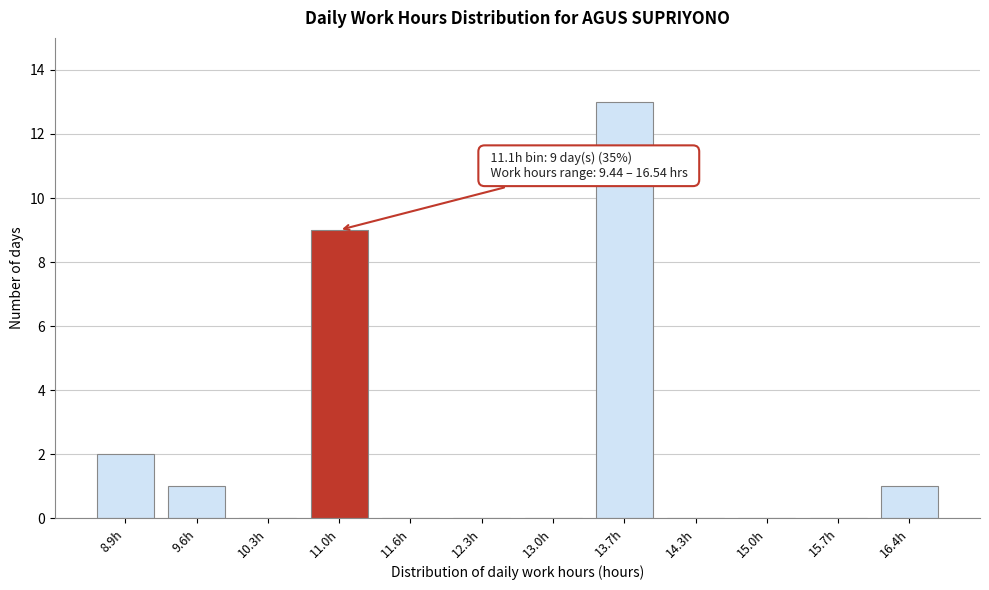

Reading right to left, transcribe all the data shown in this chart.

16.4h=1	15.7h=0	15.0h=0	14.3h=0	13.7h=13	13.0h=0	12.3h=0	11.6h=0	11.0h=9	10.3h=0	9.6h=1	8.9h=2